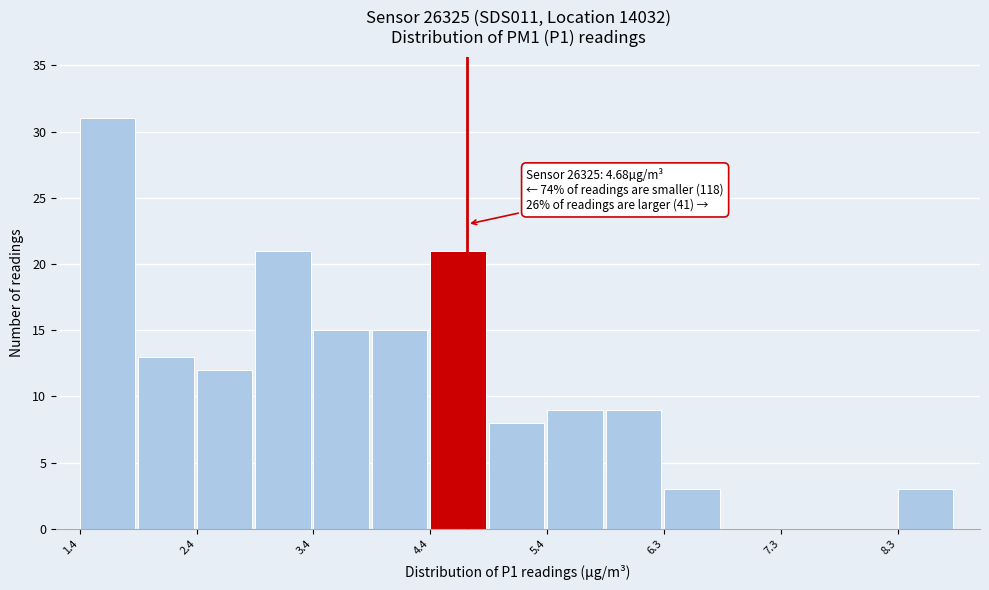

Over which range of the x-axis is the bar tallest?

1.4 to 1.9